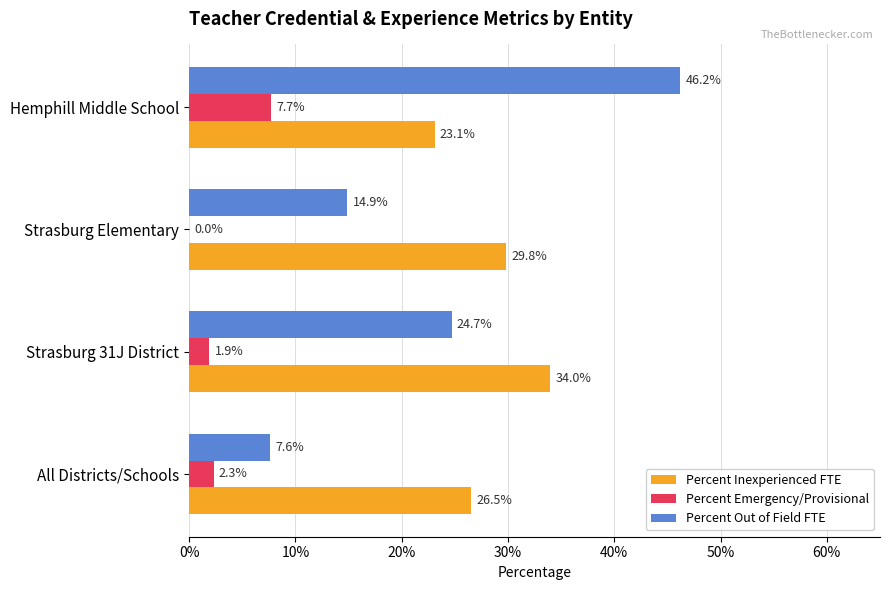

List the series in order of their overall mean, lowest first.

Percent Emergency/Provisional, Percent Out of Field FTE, Percent Inexperienced FTE